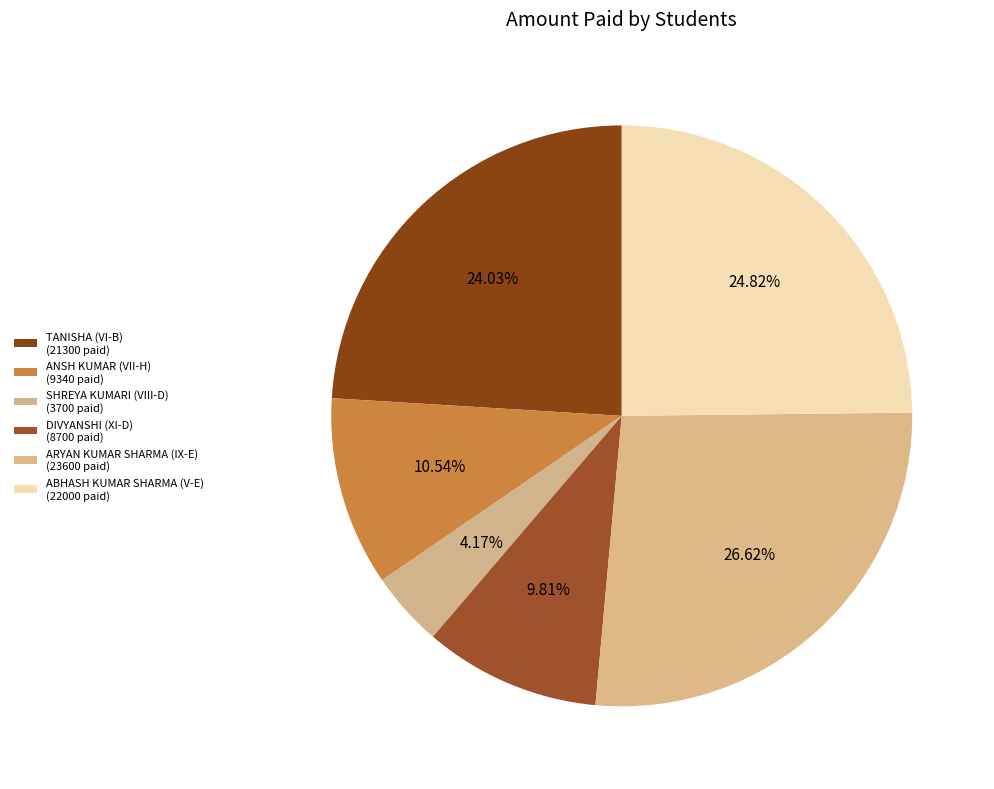

The ABHASH KUMAR SHARMA (V-E) slice represents 25% of the pie. True or false?

True